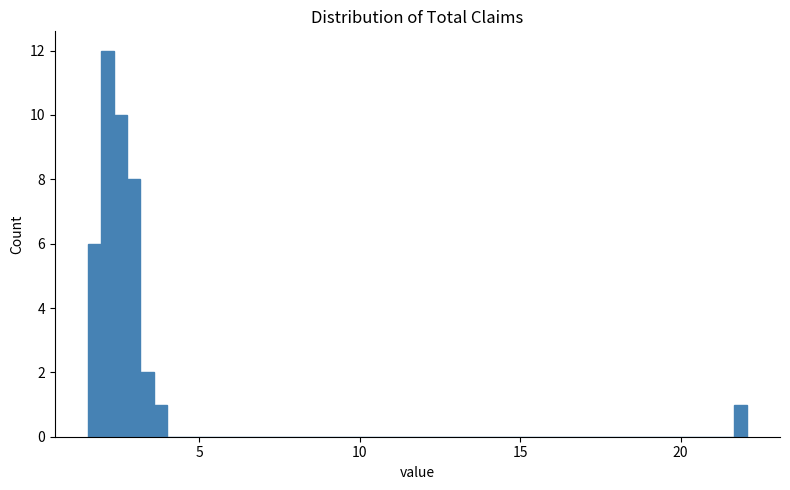

Around what value on the x-axis is the tallest bar? Give the approximate position of its centre, as read against the axis.

2.0